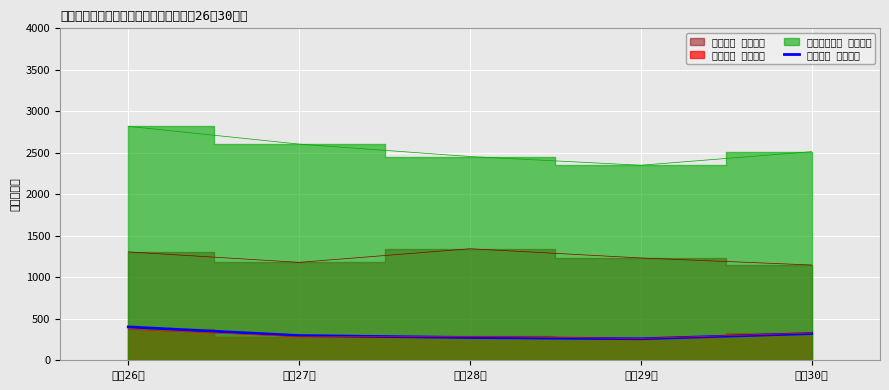

What is the maximum value for 訴訟事件 既済人員?

402